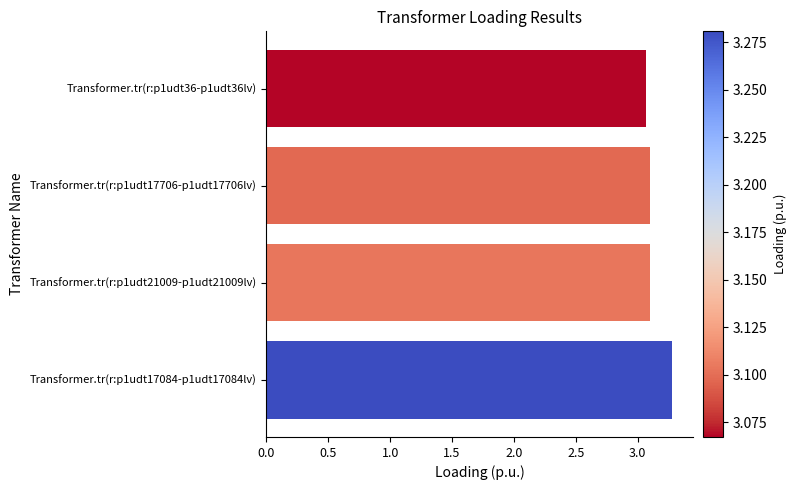

What is the average value?

3.1